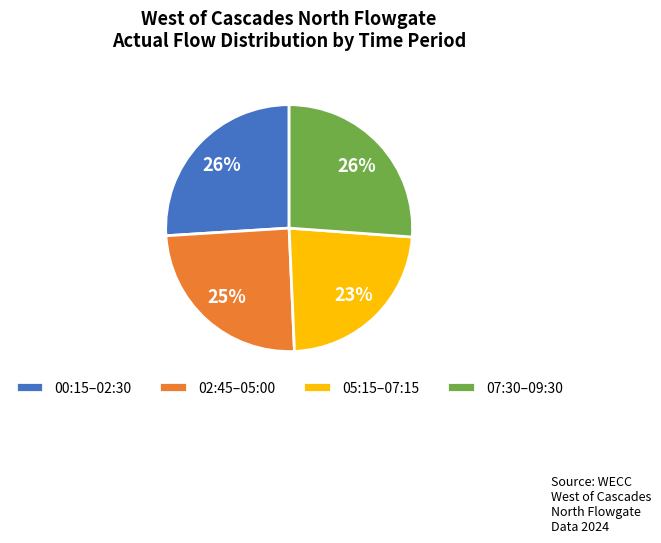

The 02:45–05:00 slice represents 25% of the pie. True or false?

True